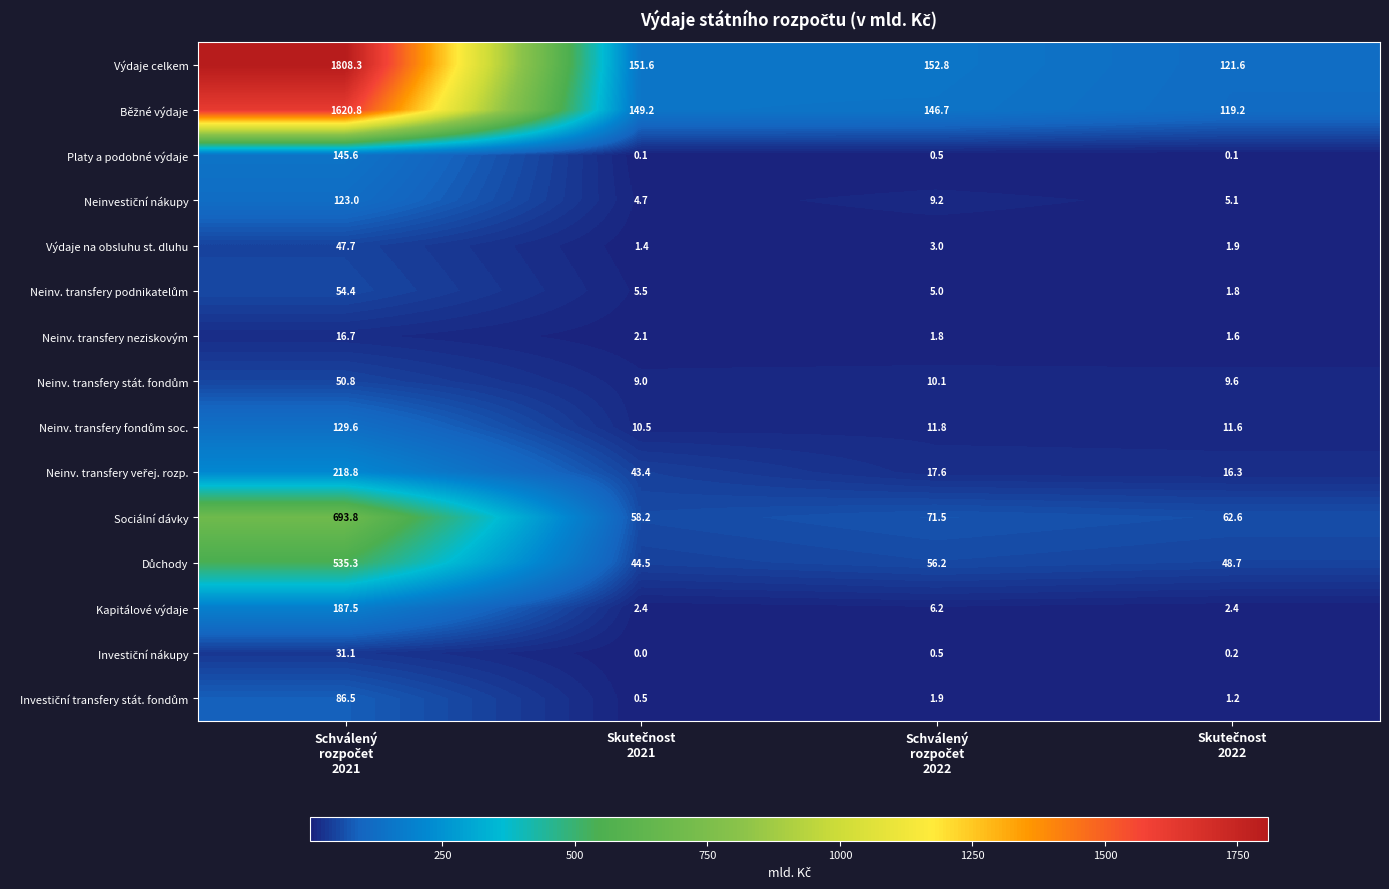

Which series has the widest spread of values?

Výdaje celkem